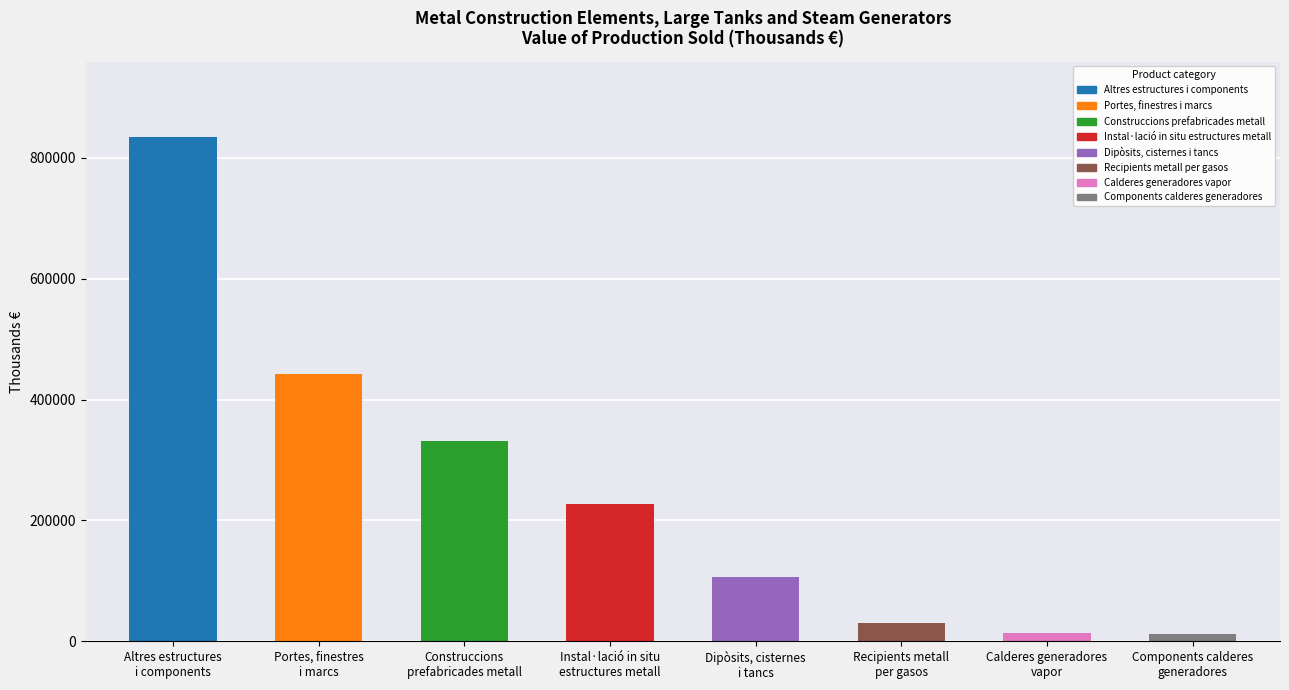

Rank the categories by value from lowest to highest.

Components calderes
generadores, Calderes generadores
vapor, Recipients metall
per gasos, Dipòsits, cisternes
i tancs, Instal·lació in situ
estructures metall, Construccions
prefabricades metall, Portes, finestres
i marcs, Altres estructures
i components